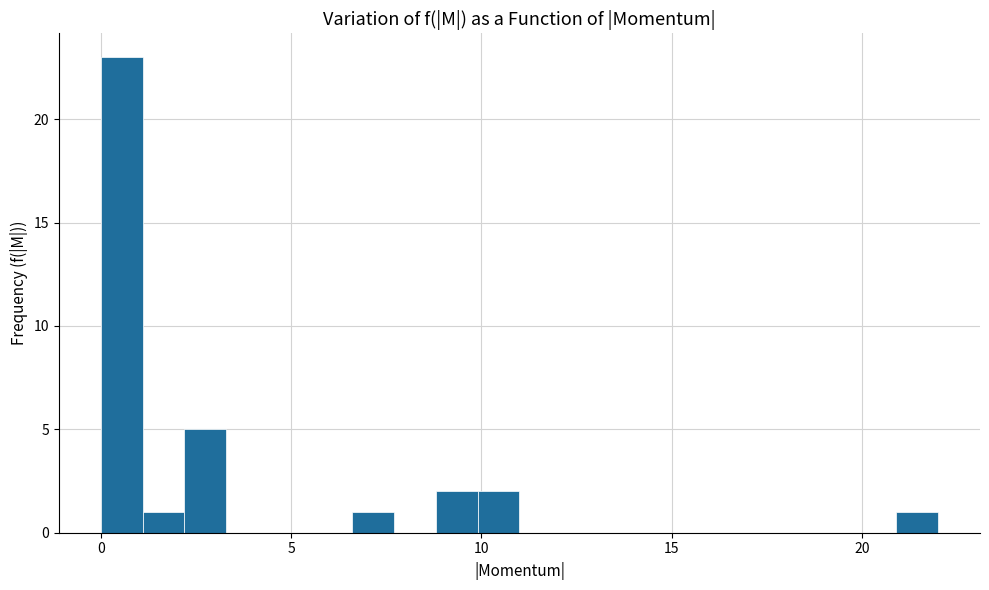

Read against the x-axis, roughly where is the centre of the tallest bar?

0.5